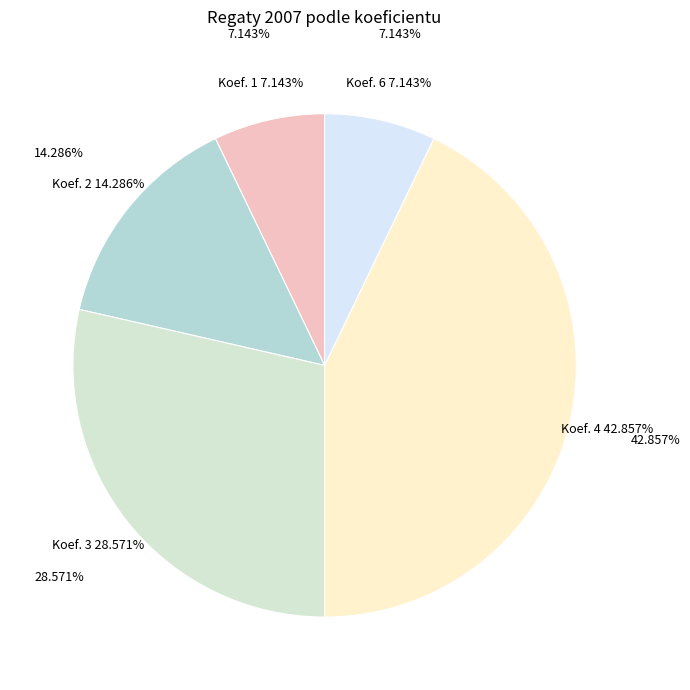

What is the change in value from Koef. 2 to Koef. 6?

-1